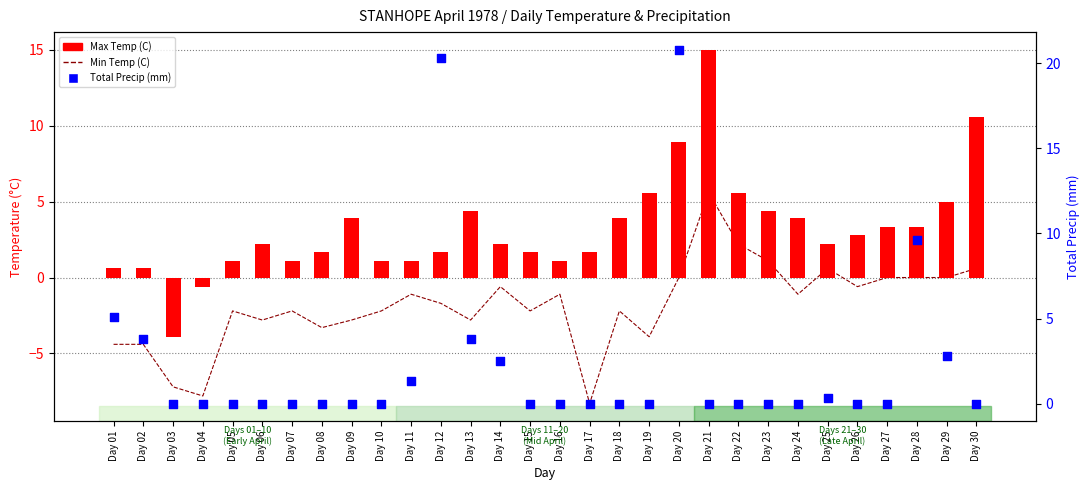

Which series contains the lowest Y value?

Min Temp (C)